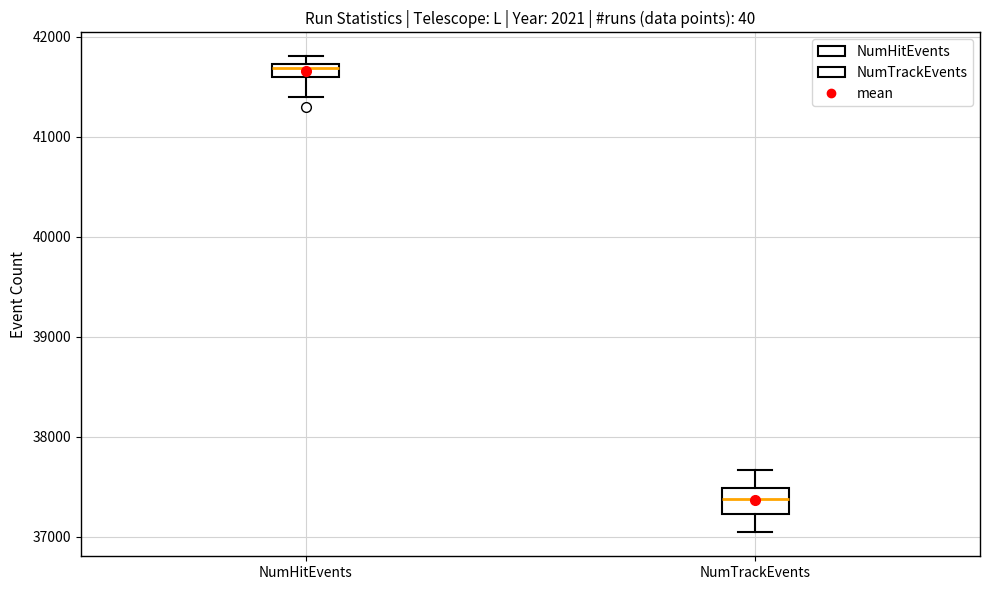

Which box has the lowest median line?

NumTrackEvents